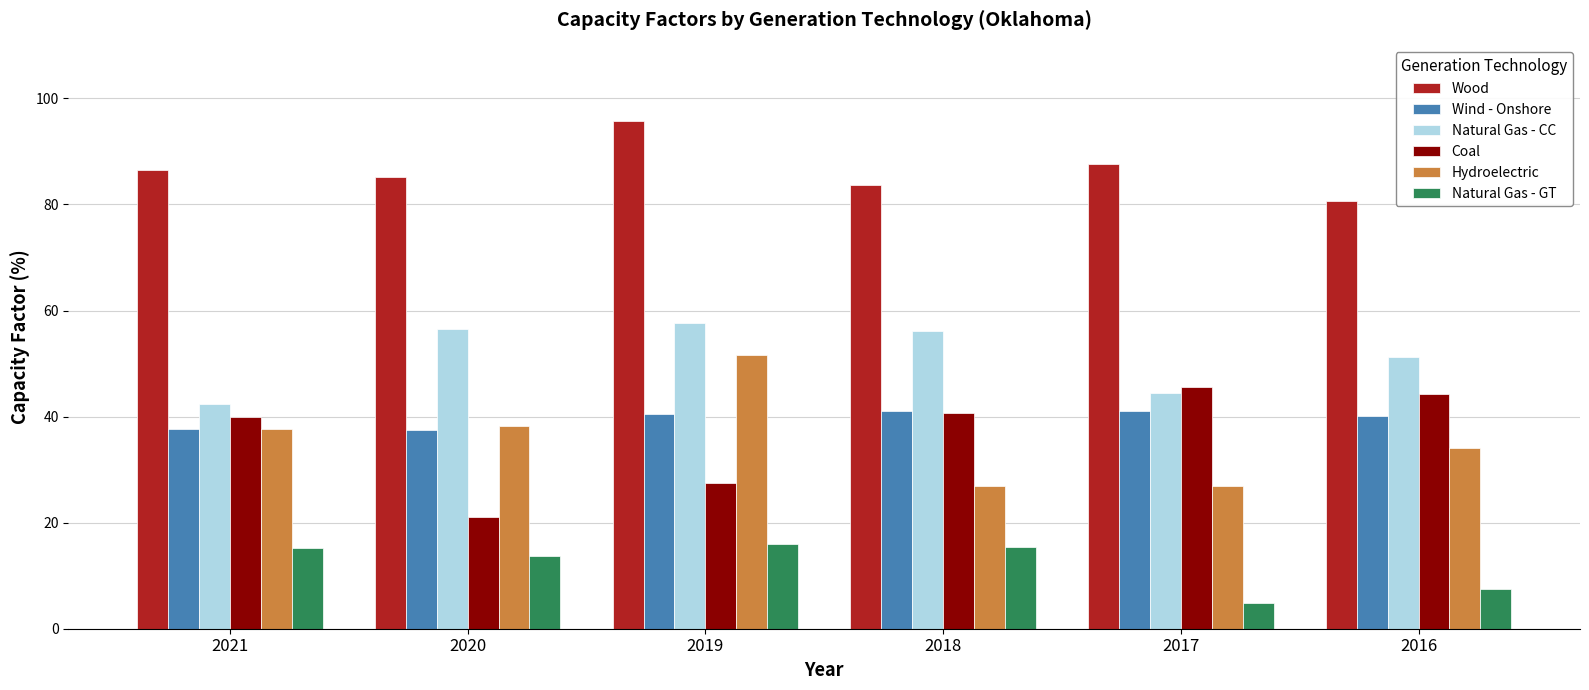

Rank the series by their maximum value, from lowest to highest.

Natural Gas - GT, Wind - Onshore, Coal, Hydroelectric, Natural Gas - CC, Wood